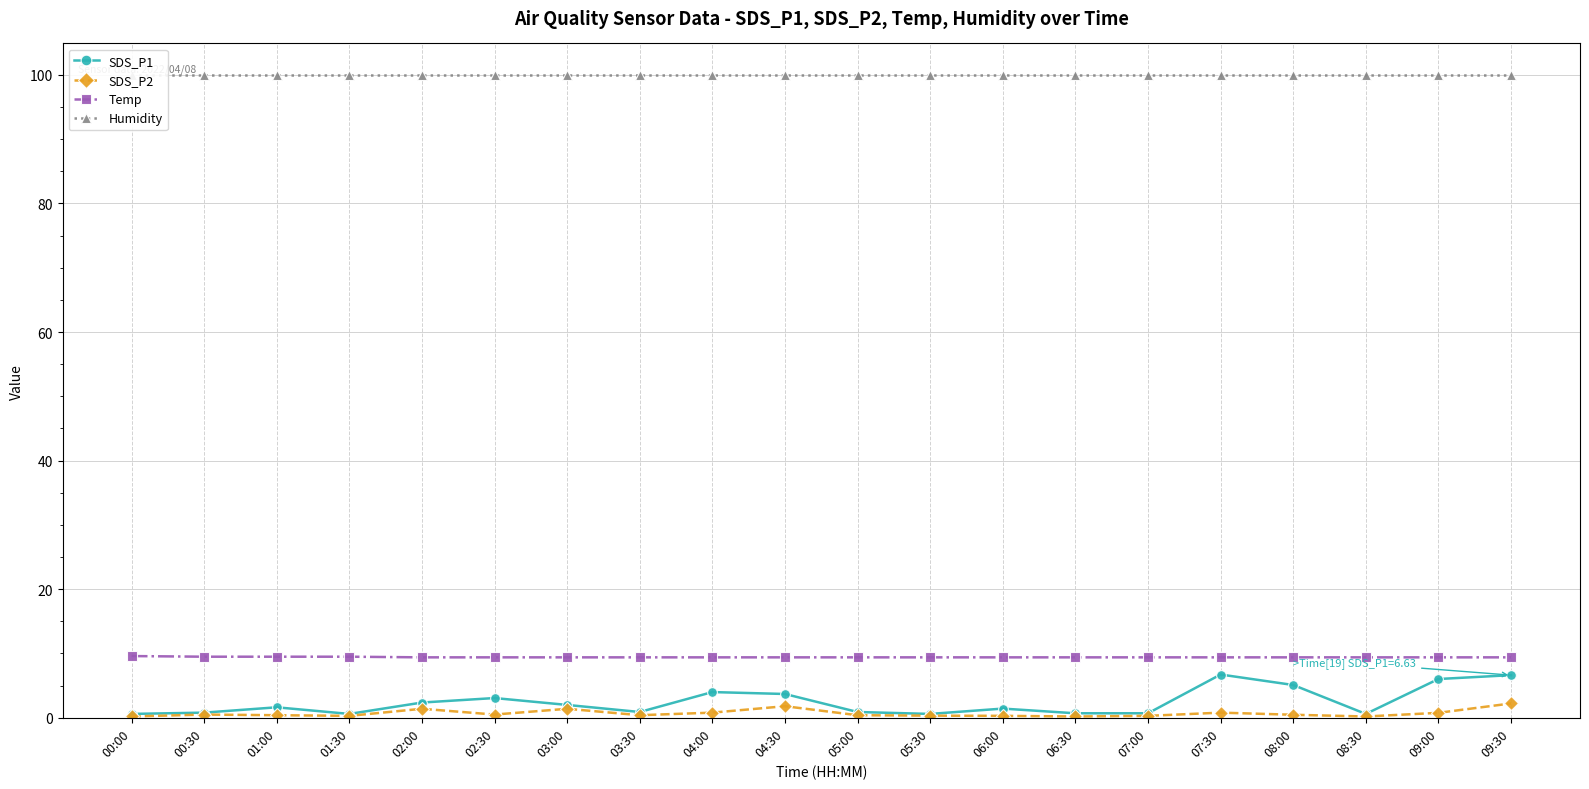

Which category has the lowest value across all series?

00:00